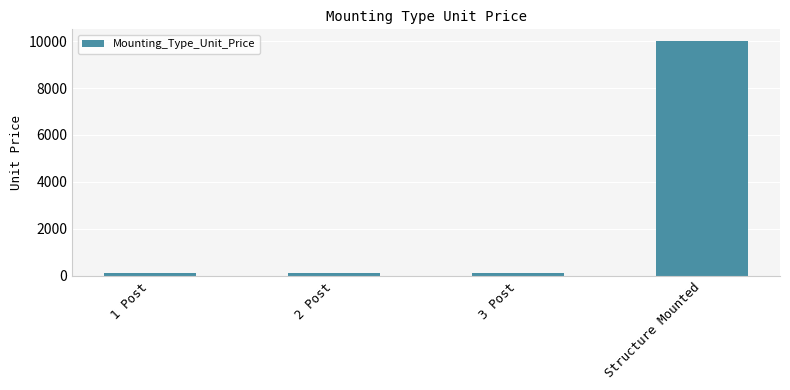

At which category does the chart reach its peak across all series?

Structure Mounted